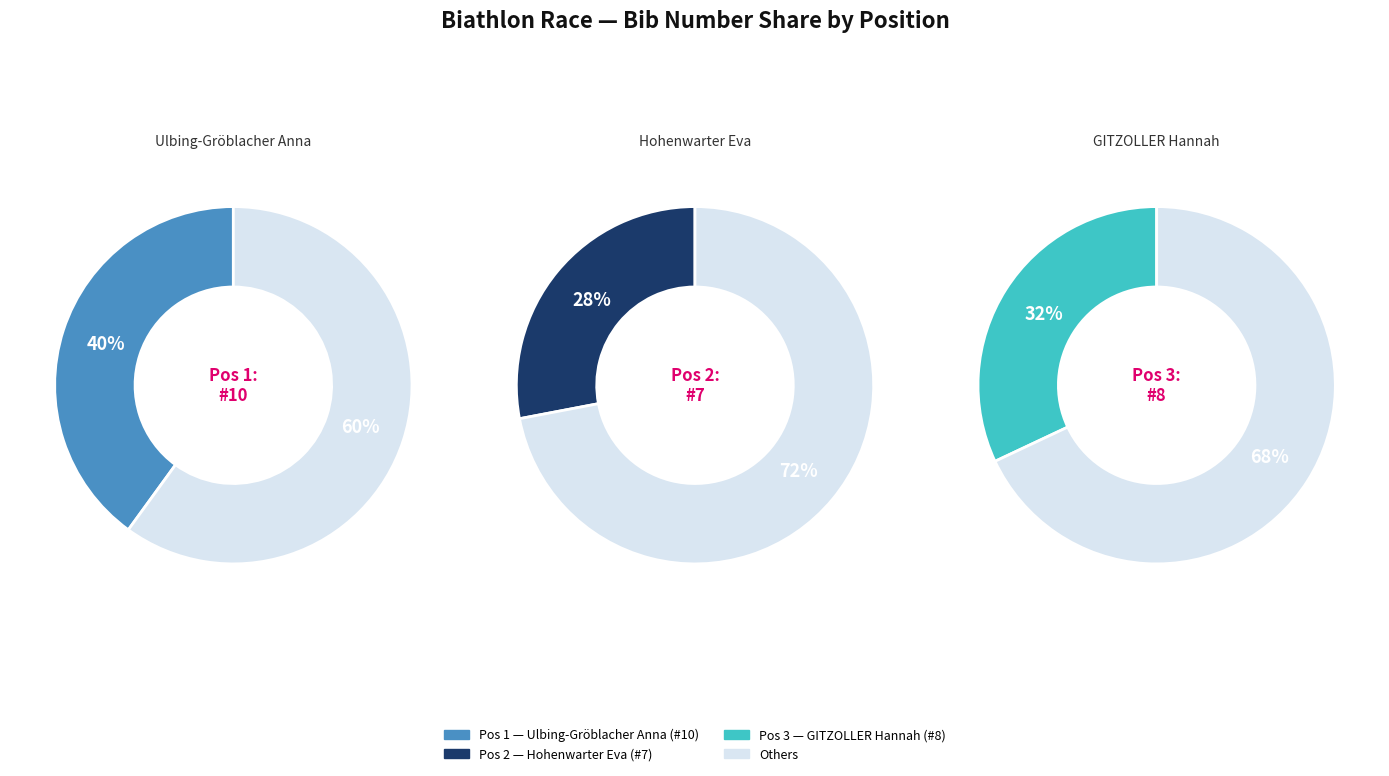

The 2 slice represents 28% of the pie. True or false?

True